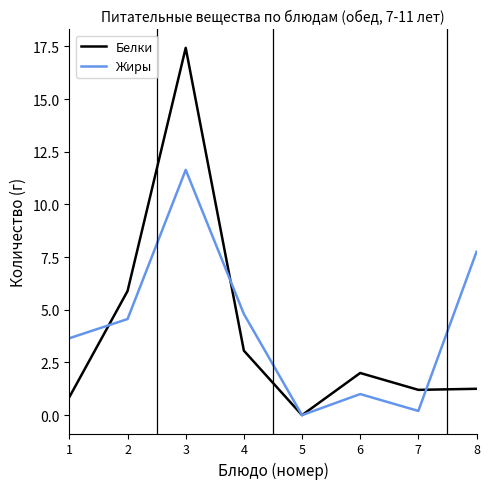

How many distinct data groups are displayed?

2